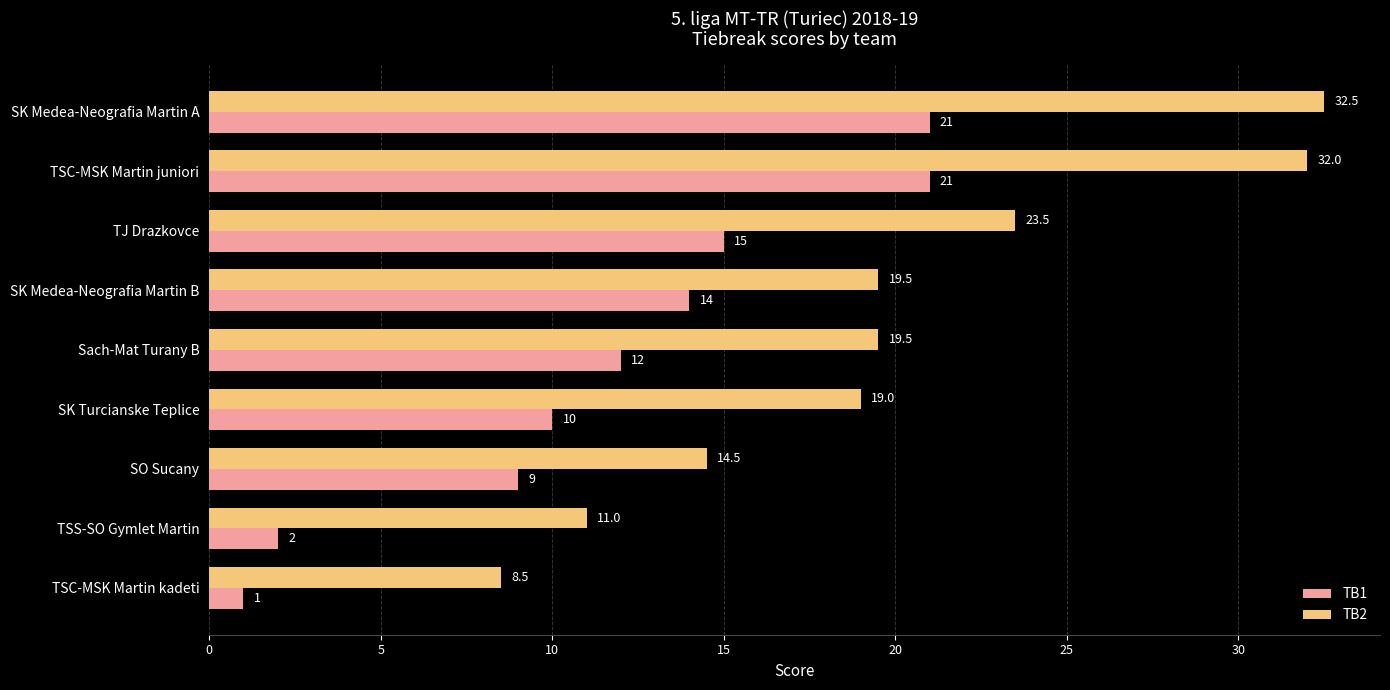

The value of TB1 at SK Turcianske Teplice is 16.4. True or false?

False